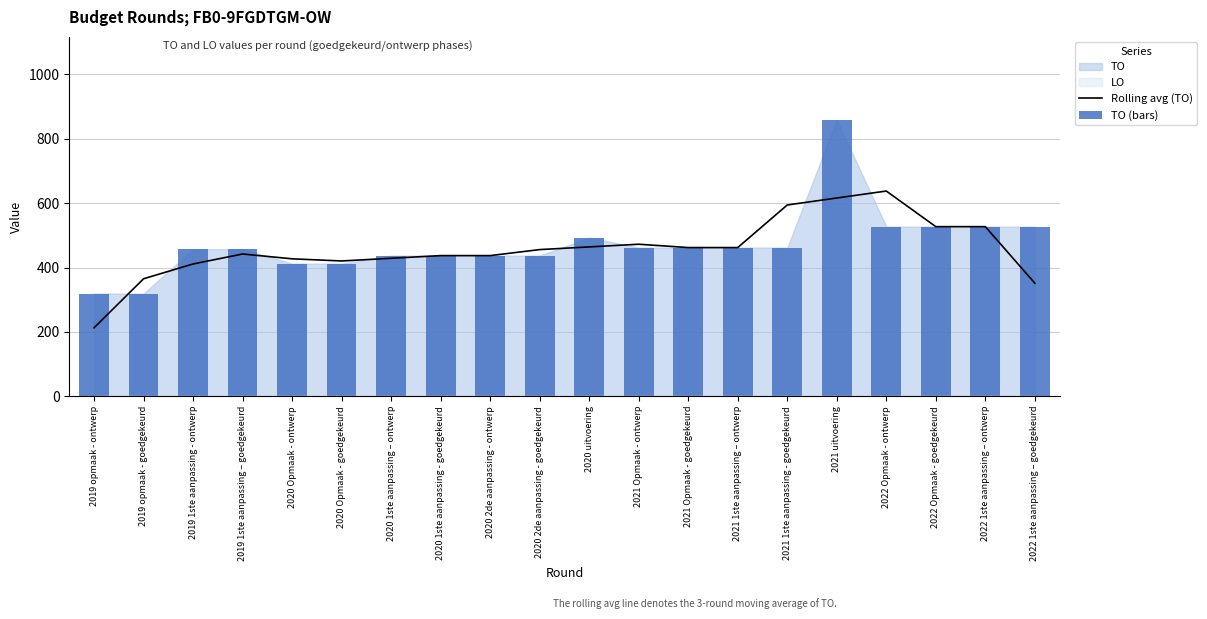

What position from the left is 2020 2de aanpassing - ontwerp?

9